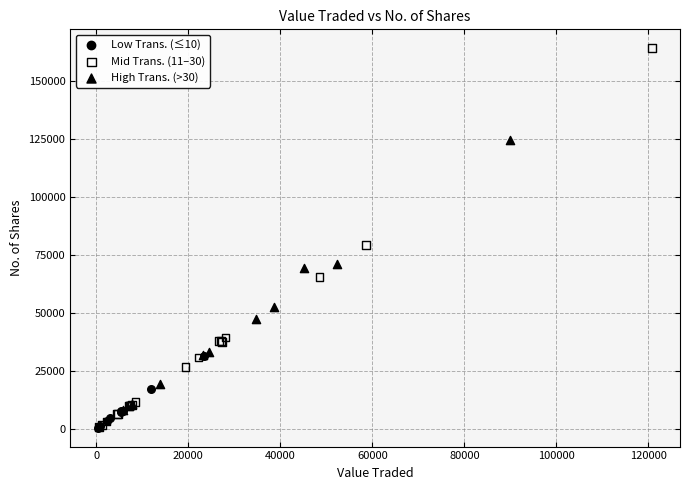

Which series has the widest spread of Y values?

Mid Trans. (11–30)